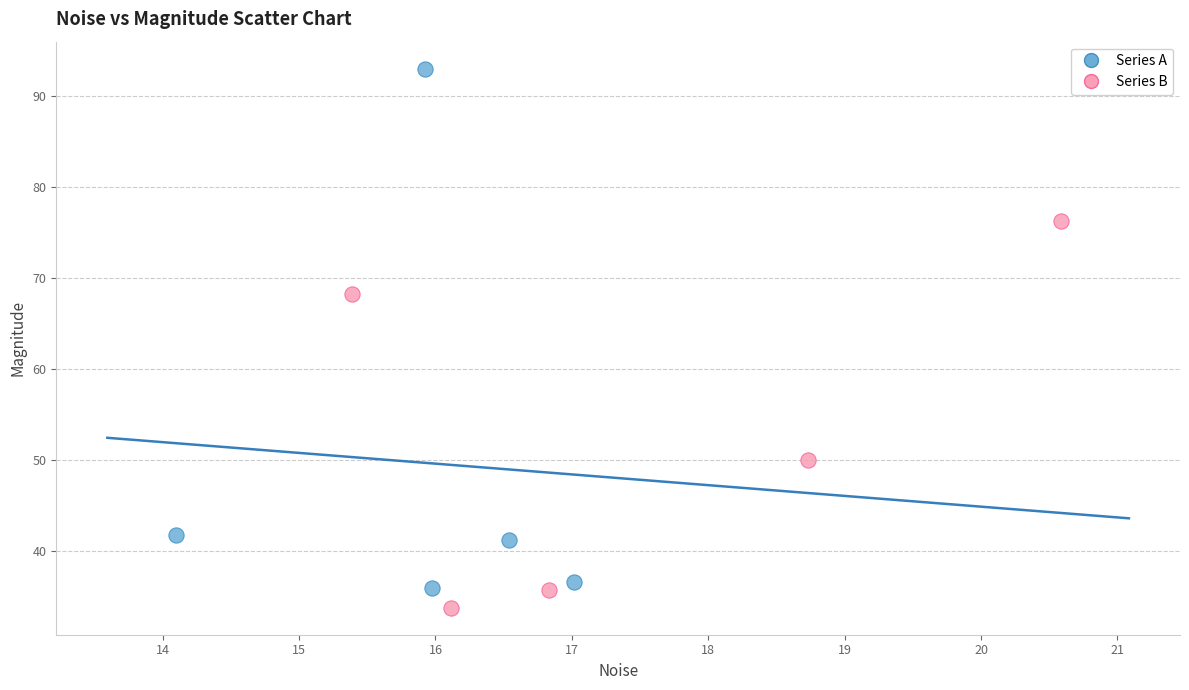

Which series has the largest Y range (max minus min)?

Series A